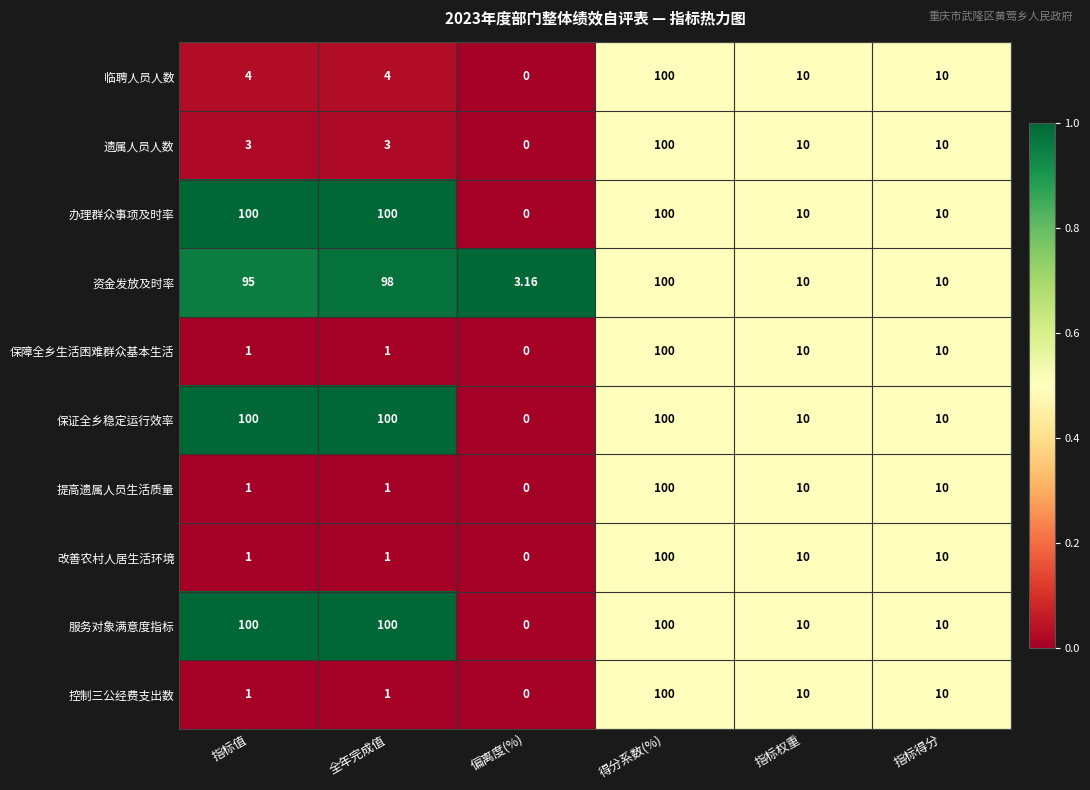

Where does the 改善农村人居生活环境 series first go above 10?

得分系数(%)